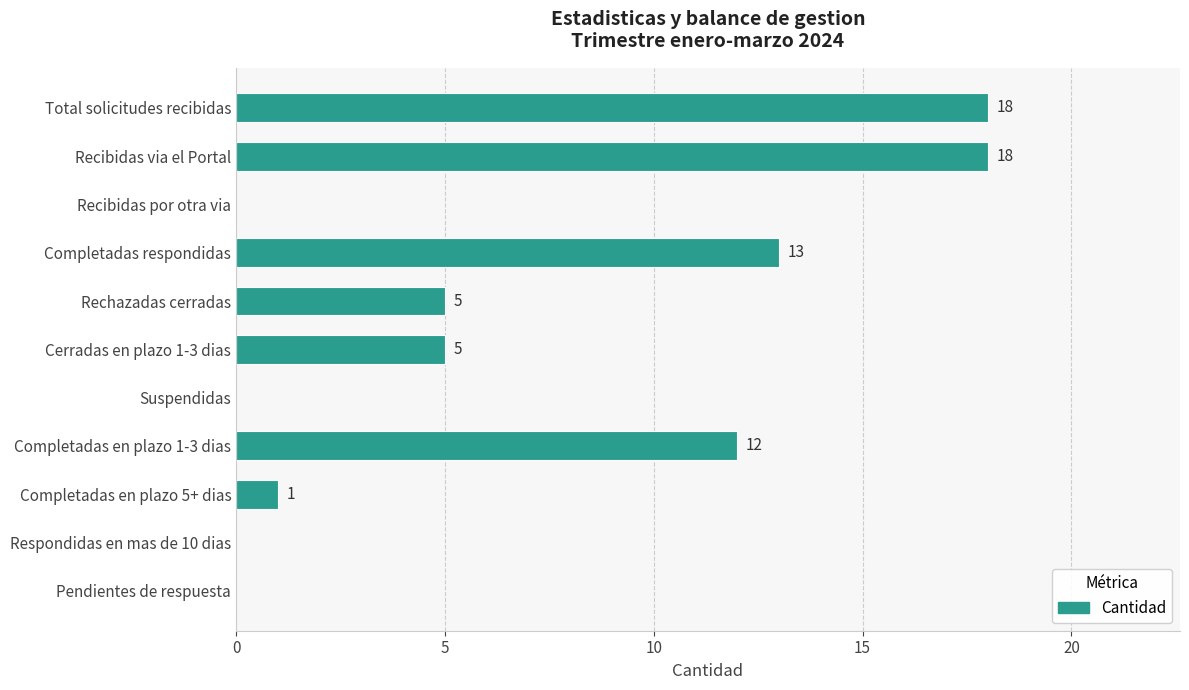

Are the bars horizontal?

Yes